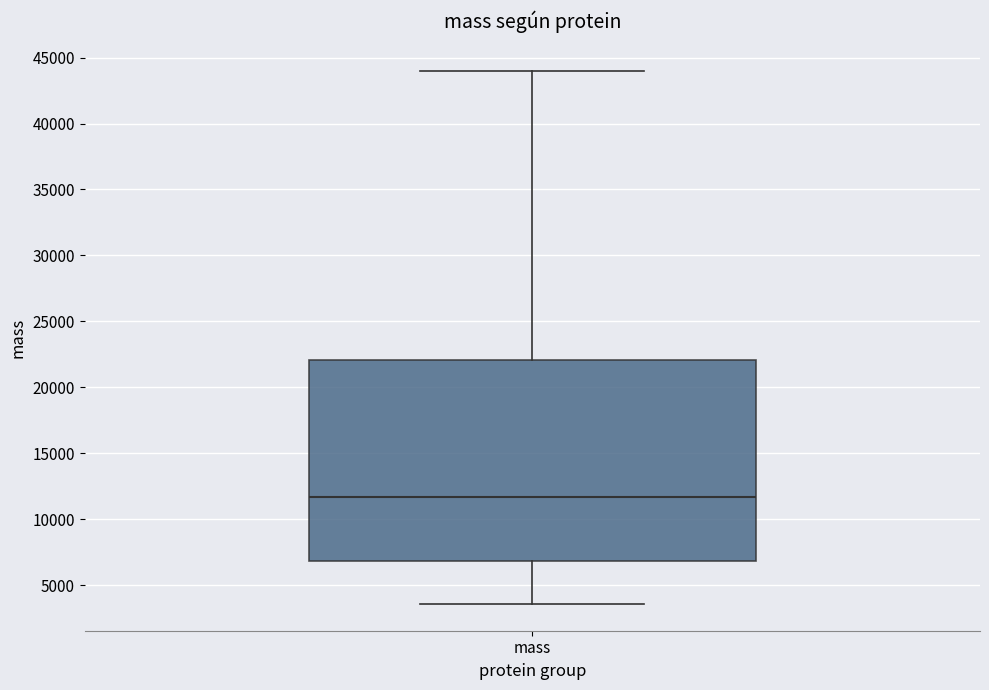

Read this box plot against the y-axis: the position of the median line, the range covered by the box, and the ends of both whiskers. The values are not printed on the chart, so give them approximately, as read against the axis.

median 11500, box 7000 to 22000, whiskers 3500 to 44000